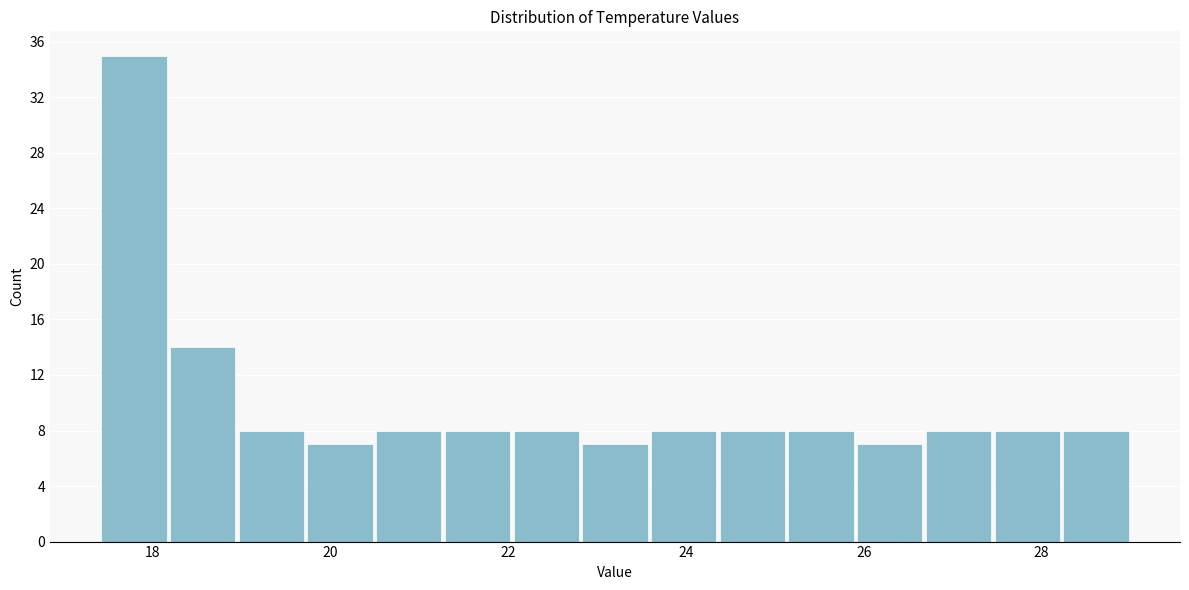

Around what value on the x-axis is the tallest bar? Give the approximate position of its centre, as read against the axis.

17.8